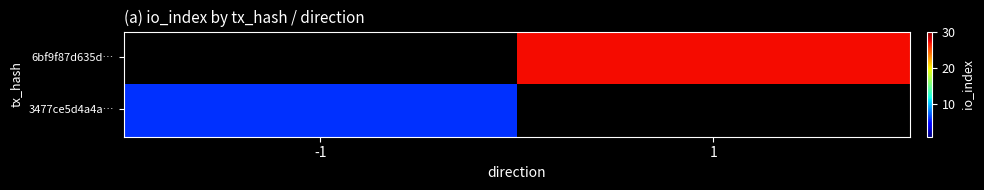

Which label corresponds to the largest value in the chart?

1